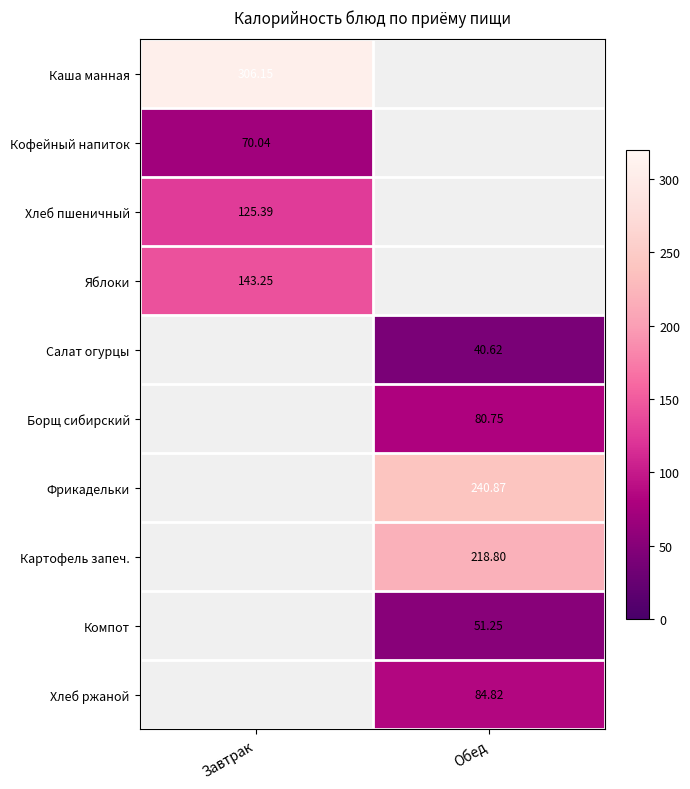

Is it true that Хлеб пшеничный equals 77.5 at Завтрак?

False